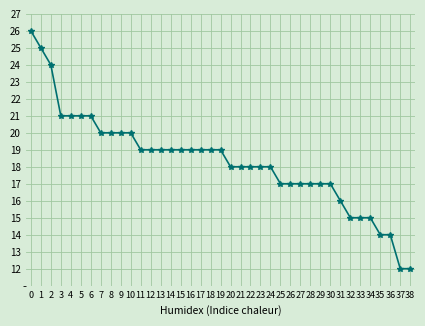

What is the value of the 35th point from the left?

15